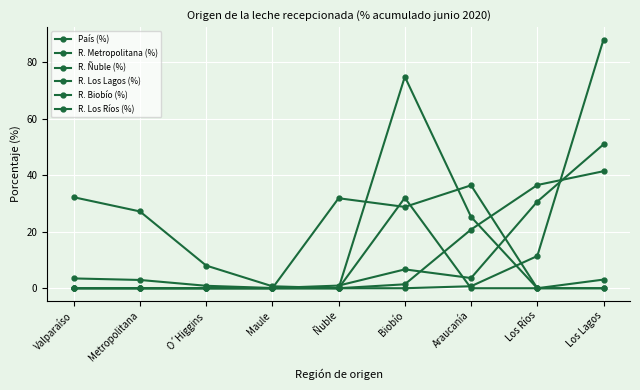

Between which two adjacent categories do R. Biobío (%) and R. Los Lagos (%) first intersect?

Araucanía and Los Ríos